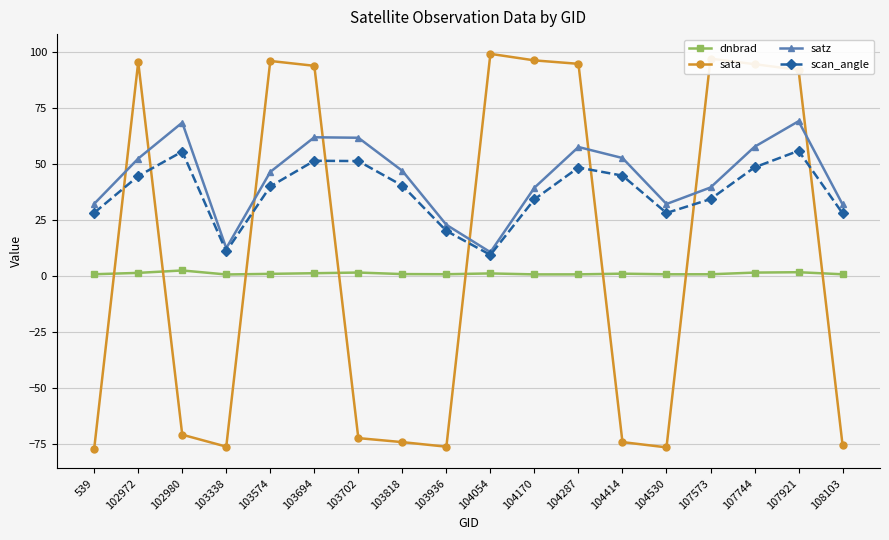

List the series in order of their overall mean, lowest first.

dnbrad, sata, scan_angle, satz